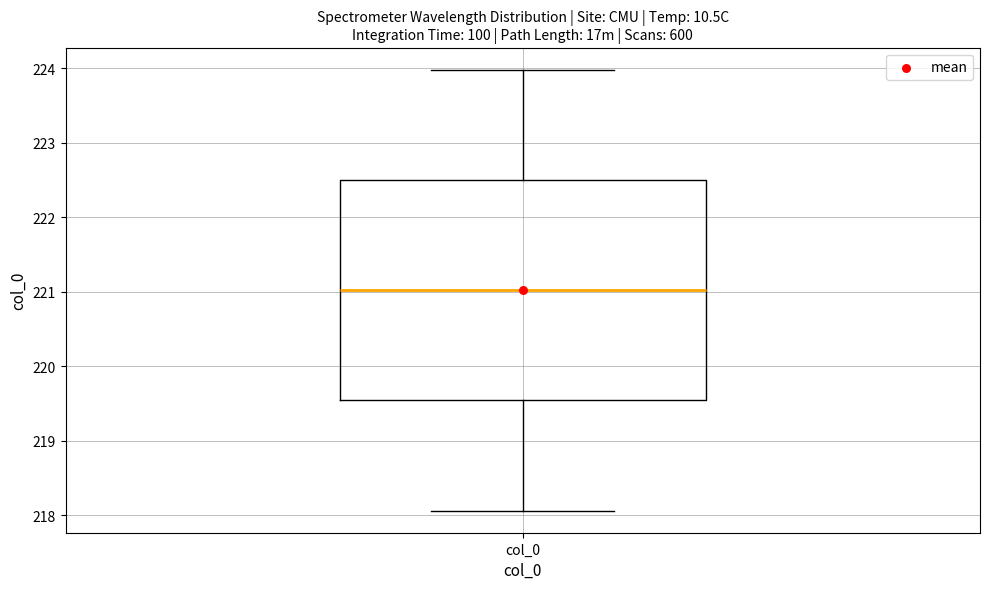

Transcribe this box plot: give where the median line is, the range the box spans, and where the two whiskers end, as read against the y-axis. The values are not printed on the chart, so give them approximately, as read against the axis.

median 221.0, box 219.5 to 222.5, whiskers 218.1 to 224.0